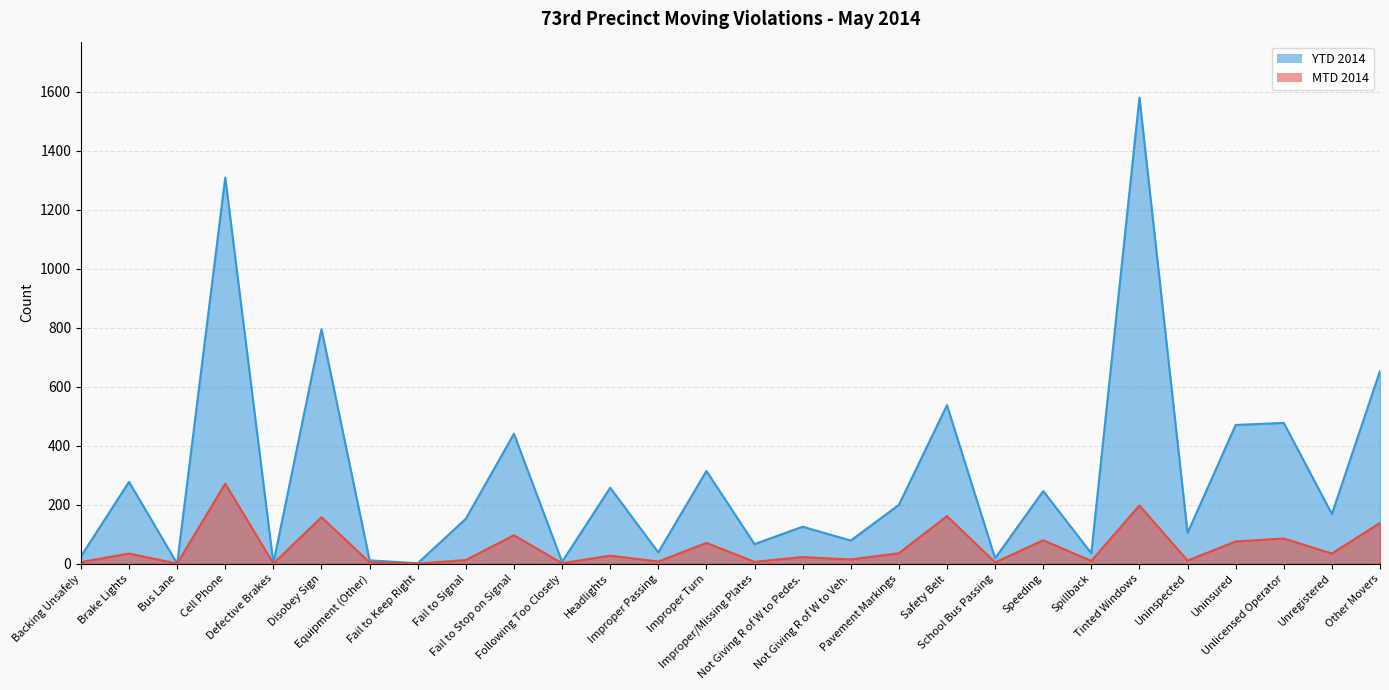

True or false: YTD 2014 and MTD 2014 intersect in this chart.

False